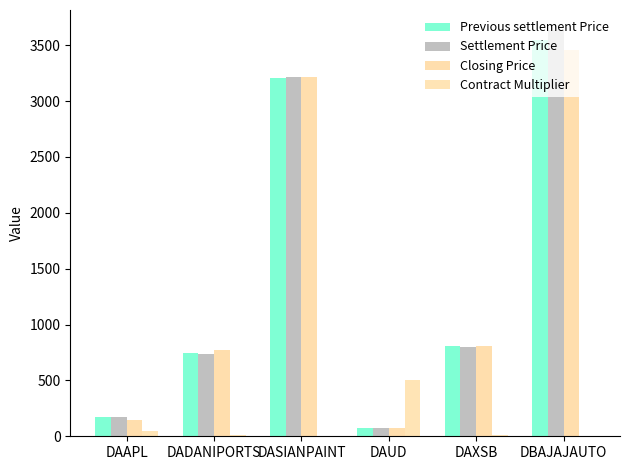

At which label does Previous settlement Price reach its minimum?

DAUD